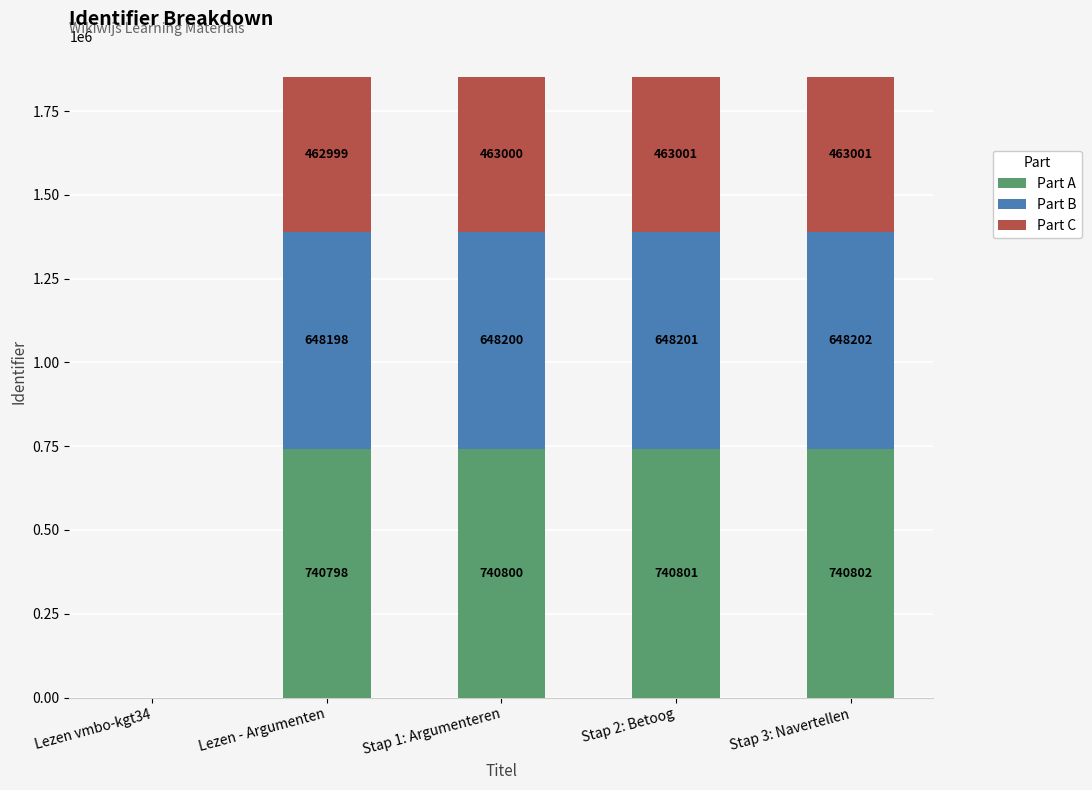

Count the number of data series in this chart.

3